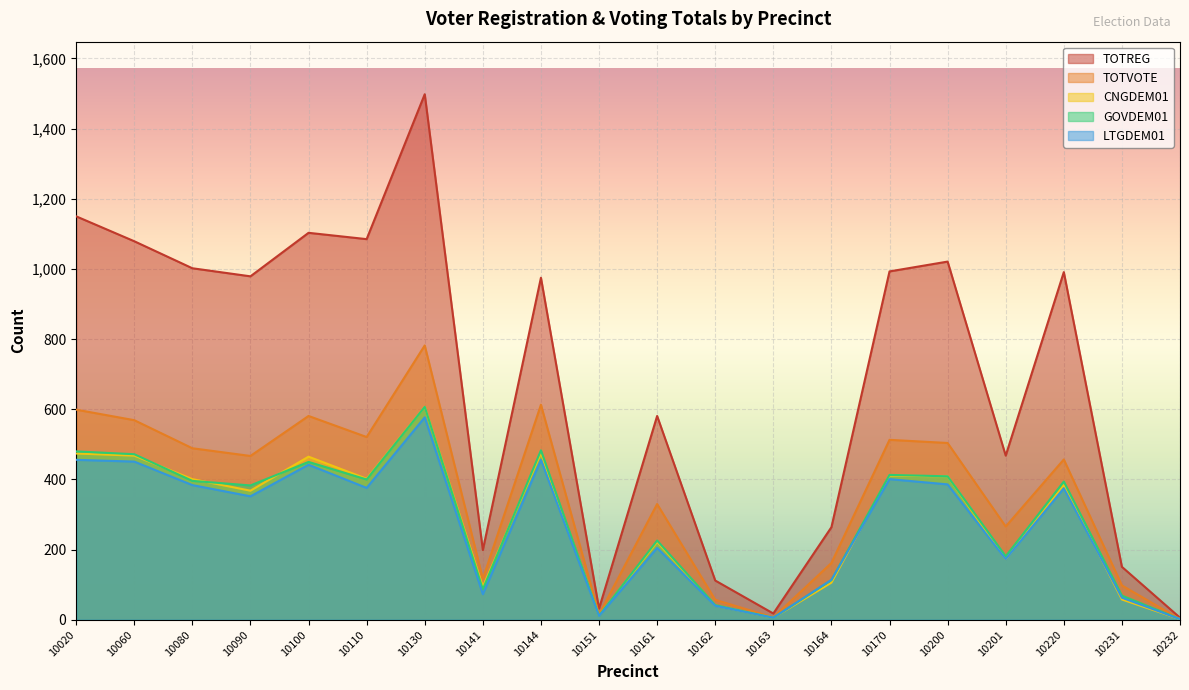

What is the difference between the maximum and second lowest values in the LTGDEM01 series?

571